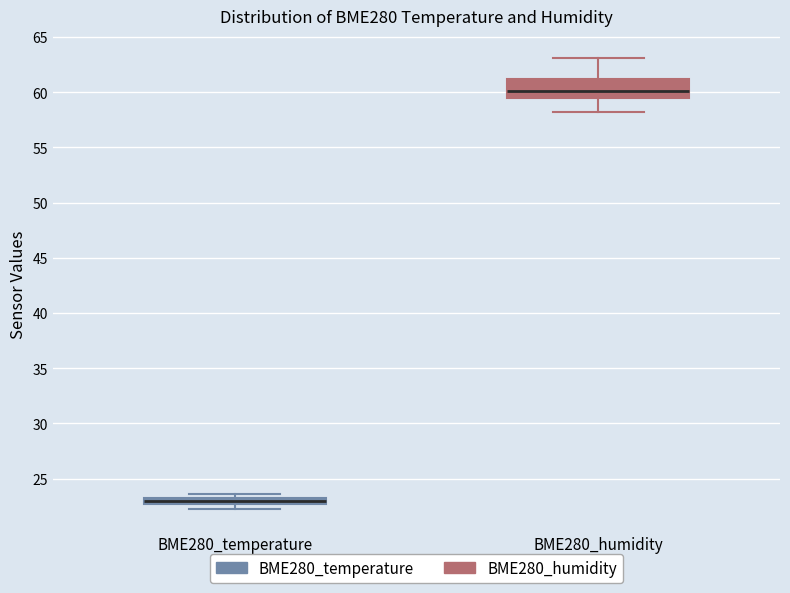

Comparing the boxes themselves (not the whiskers), which one is the tallest?

BME280_humidity